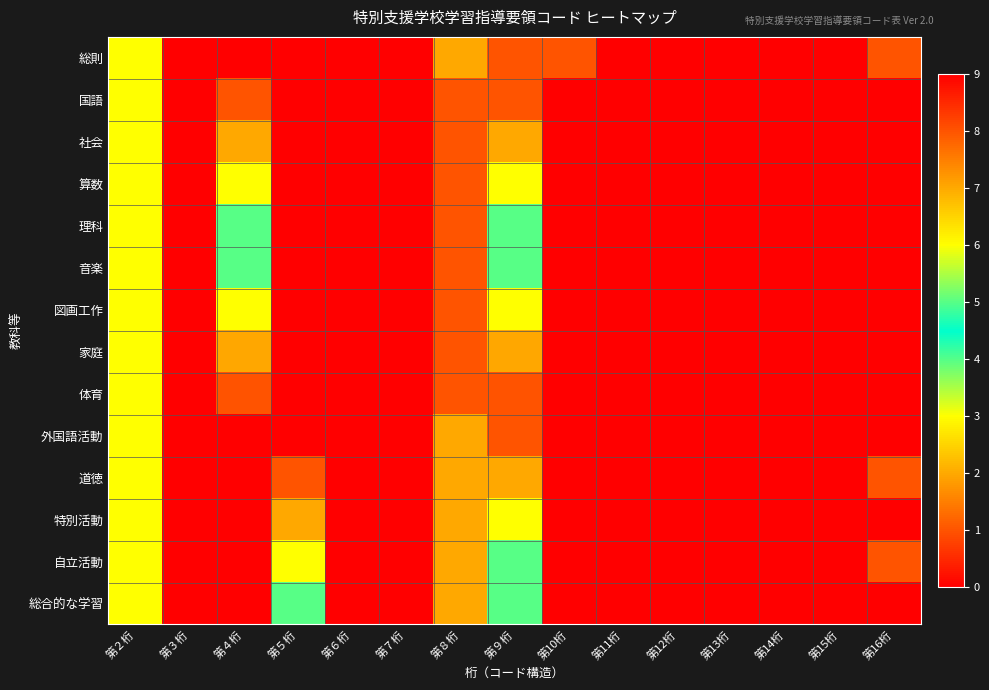

Reading left to right, extract all data points from this chart.

総則: 第２桁=6	第３桁=0	第４桁=0	第５桁=0	第６桁=0	第７桁=0	第８桁=2	第９桁=1	第10桁=1	第11桁=0	第12桁=0	第13桁=0	第14桁=0	第15桁=0	第16桁=1
国語: 第２桁=6	第３桁=0	第４桁=1	第５桁=0	第６桁=0	第７桁=0	第８桁=1	第９桁=1	第10桁=0	第11桁=0	第12桁=0	第13桁=0	第14桁=0	第15桁=0	第16桁=0
社会: 第２桁=6	第３桁=0	第４桁=2	第５桁=0	第６桁=0	第７桁=0	第８桁=1	第９桁=2	第10桁=0	第11桁=0	第12桁=0	第13桁=0	第14桁=0	第15桁=0	第16桁=0
算数: 第２桁=6	第３桁=0	第４桁=3	第５桁=0	第６桁=0	第７桁=0	第８桁=1	第９桁=3	第10桁=0	第11桁=0	第12桁=0	第13桁=0	第14桁=0	第15桁=0	第16桁=0
理科: 第２桁=6	第３桁=0	第４桁=4	第５桁=0	第６桁=0	第７桁=0	第８桁=1	第９桁=4	第10桁=0	第11桁=0	第12桁=0	第13桁=0	第14桁=0	第15桁=0	第16桁=0
音楽: 第２桁=6	第３桁=0	第４桁=5	第５桁=0	第６桁=0	第７桁=0	第８桁=1	第９桁=5	第10桁=0	第11桁=0	第12桁=0	第13桁=0	第14桁=0	第15桁=0	第16桁=0
図画工作: 第２桁=6	第３桁=0	第４桁=6	第５桁=0	第６桁=0	第７桁=0	第８桁=1	第９桁=6	第10桁=0	第11桁=0	第12桁=0	第13桁=0	第14桁=0	第15桁=0	第16桁=0
家庭: 第２桁=6	第３桁=0	第４桁=7	第５桁=0	第６桁=0	第７桁=0	第８桁=1	第９桁=7	第10桁=0	第11桁=0	第12桁=0	第13桁=0	第14桁=0	第15桁=0	第16桁=0
体育: 第２桁=6	第３桁=0	第４桁=8	第５桁=0	第６桁=0	第７桁=0	第８桁=1	第９桁=8	第10桁=0	第11桁=0	第12桁=0	第13桁=0	第14桁=0	第15桁=0	第16桁=0
外国語活動: 第２桁=6	第３桁=0	第４桁=9	第５桁=0	第６桁=0	第７桁=0	第８桁=2	第９桁=1	第10桁=0	第11桁=0	第12桁=0	第13桁=0	第14桁=0	第15桁=0	第16桁=0
道徳: 第２桁=6	第３桁=0	第４桁=0	第５桁=1	第６桁=0	第７桁=0	第８桁=2	第９桁=2	第10桁=0	第11桁=0	第12桁=0	第13桁=0	第14桁=0	第15桁=0	第16桁=1
特別活動: 第２桁=6	第３桁=0	第４桁=0	第５桁=2	第６桁=0	第７桁=0	第８桁=2	第９桁=3	第10桁=0	第11桁=0	第12桁=0	第13桁=0	第14桁=0	第15桁=0	第16桁=0
自立活動: 第２桁=6	第３桁=0	第４桁=0	第５桁=3	第６桁=0	第７桁=0	第８桁=2	第９桁=4	第10桁=0	第11桁=0	第12桁=0	第13桁=0	第14桁=0	第15桁=0	第16桁=1
総合的な学習: 第２桁=6	第３桁=0	第４桁=0	第５桁=4	第６桁=0	第７桁=0	第８桁=2	第９桁=5	第10桁=0	第11桁=0	第12桁=0	第13桁=0	第14桁=0	第15桁=0	第16桁=0